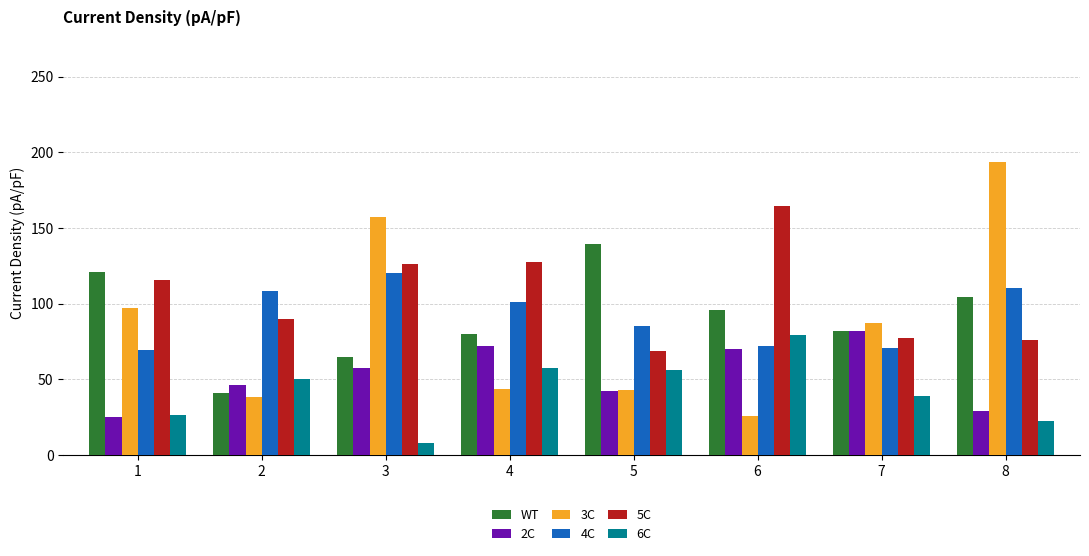

How many groups of bars are there?

8